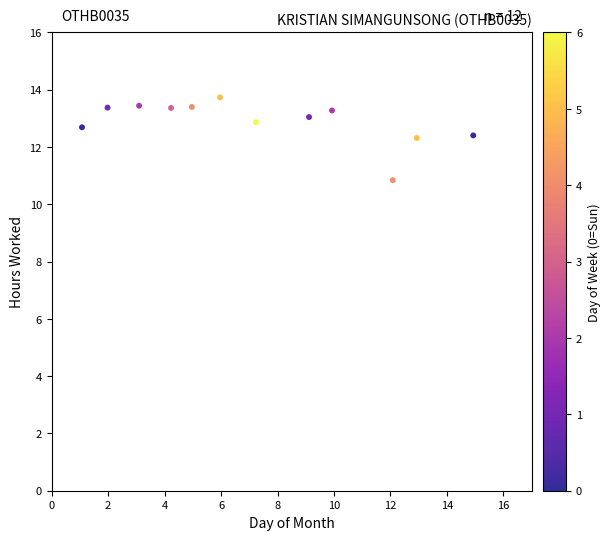

What is the average Y value?

12.9